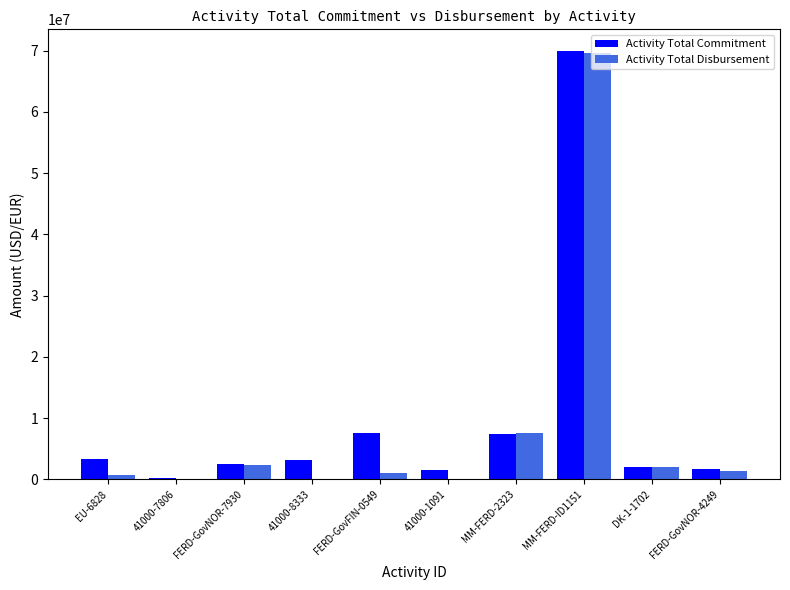

How many distinct data groups are displayed?

2